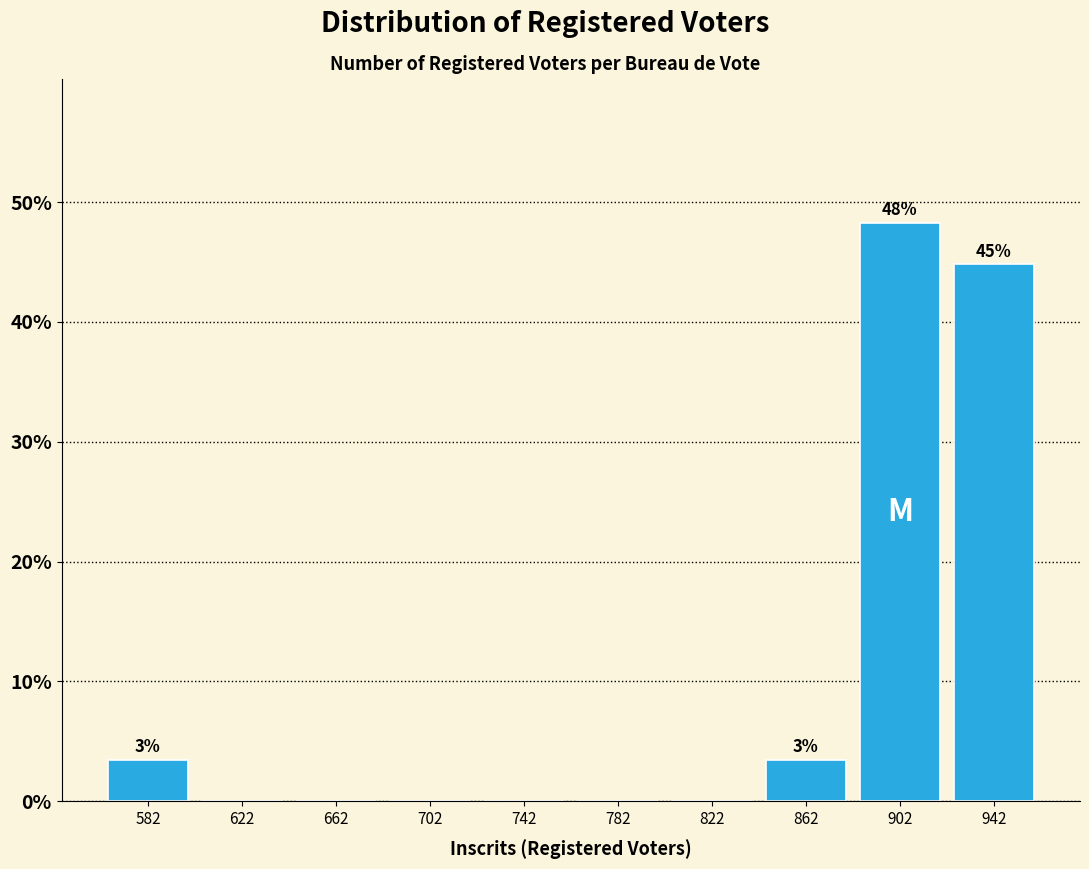

Which range on the x-axis has the tallest bar?

882 to 922